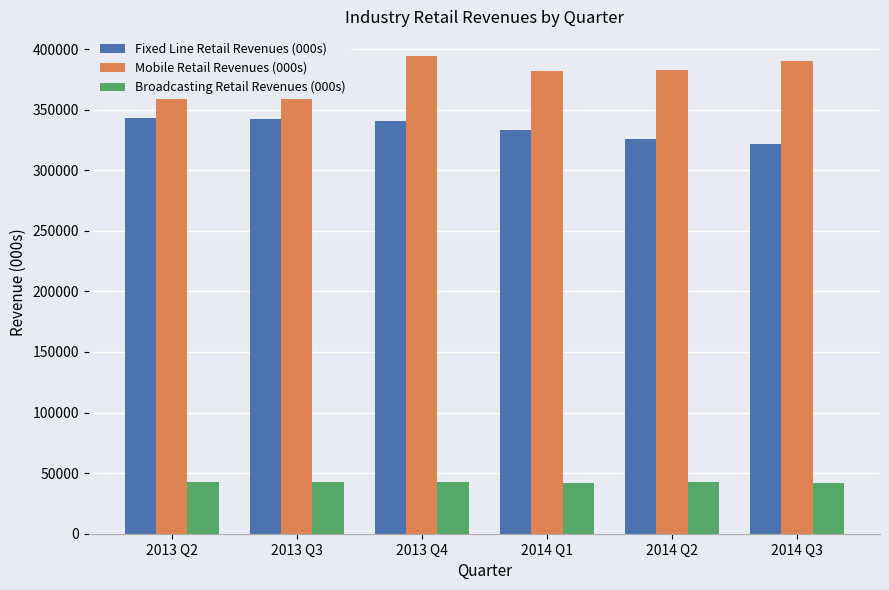

What is the spread (max minus min) of values at 2014 Q3?

348395